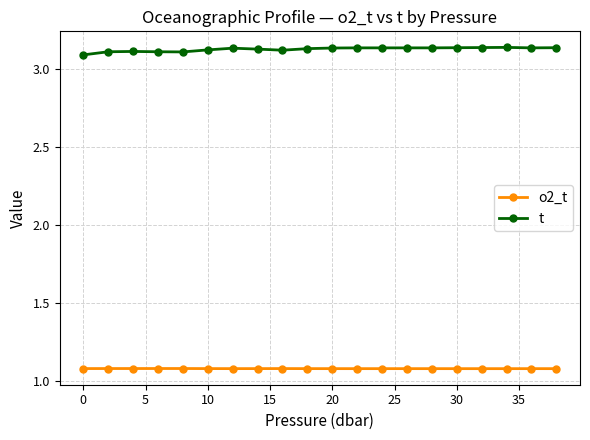

True or false: o2_t and t intersect in this chart.

False